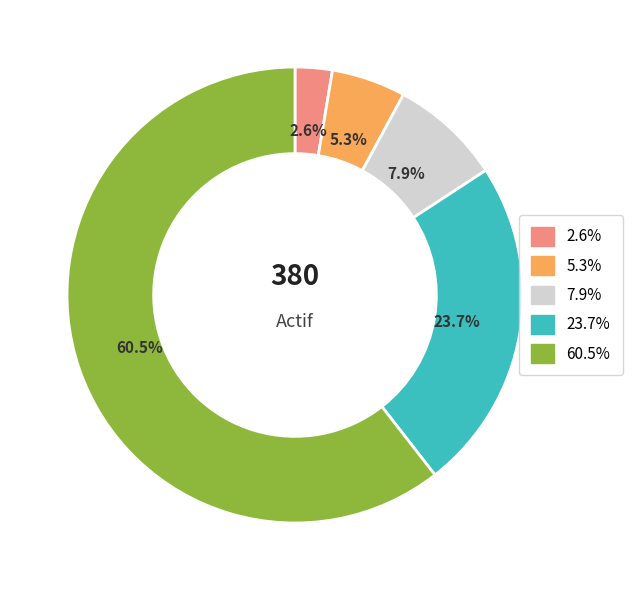

Is there any slice that represents more than half of the pie?

Yes